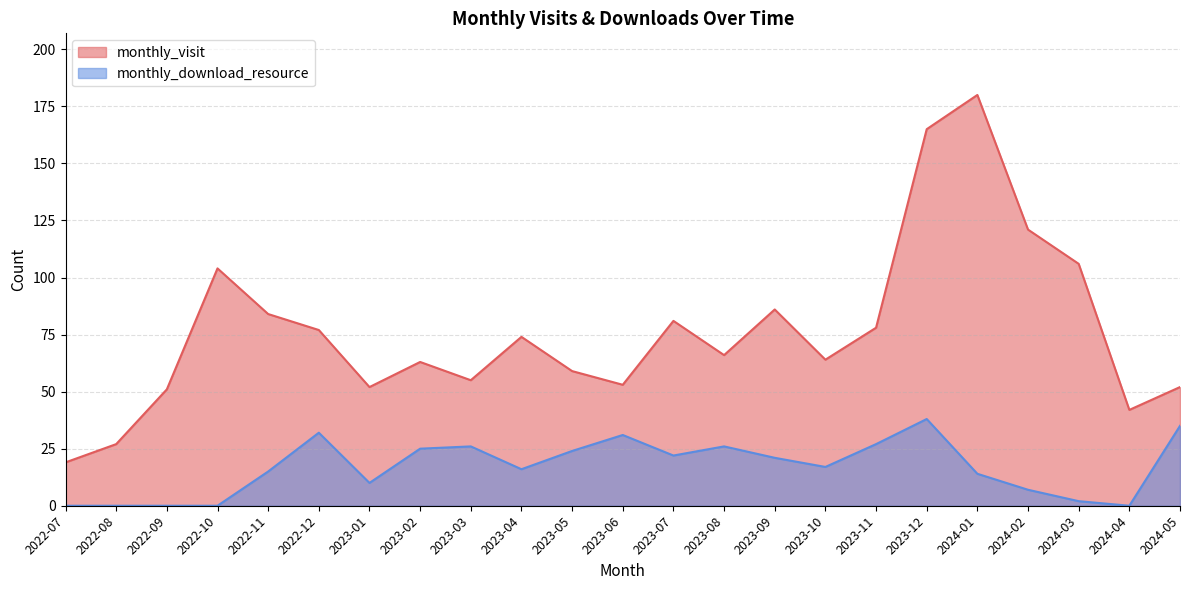

What is the average value of the monthly_download_resource series?

17